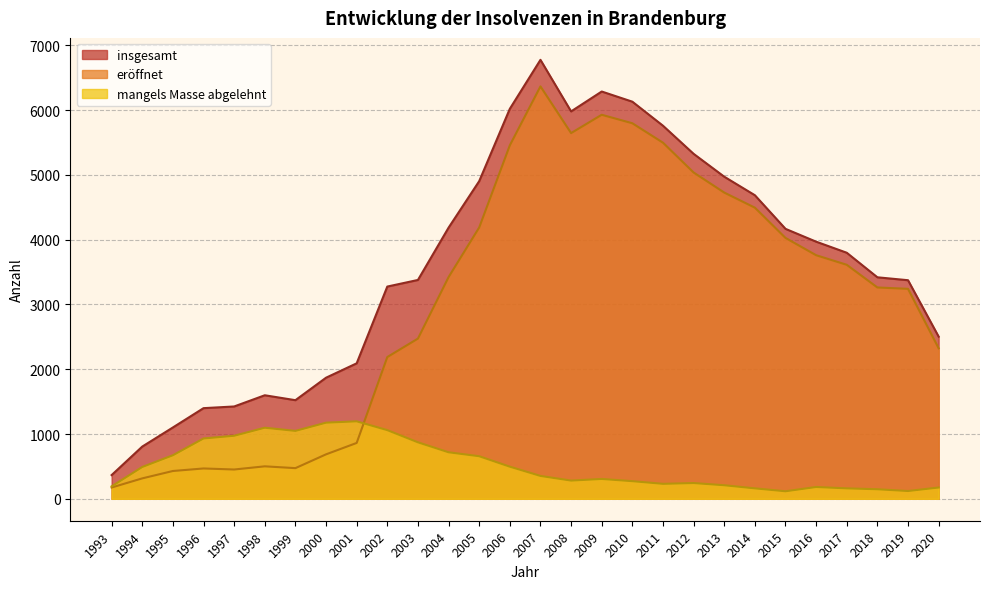

How many distinct data groups are displayed?

3